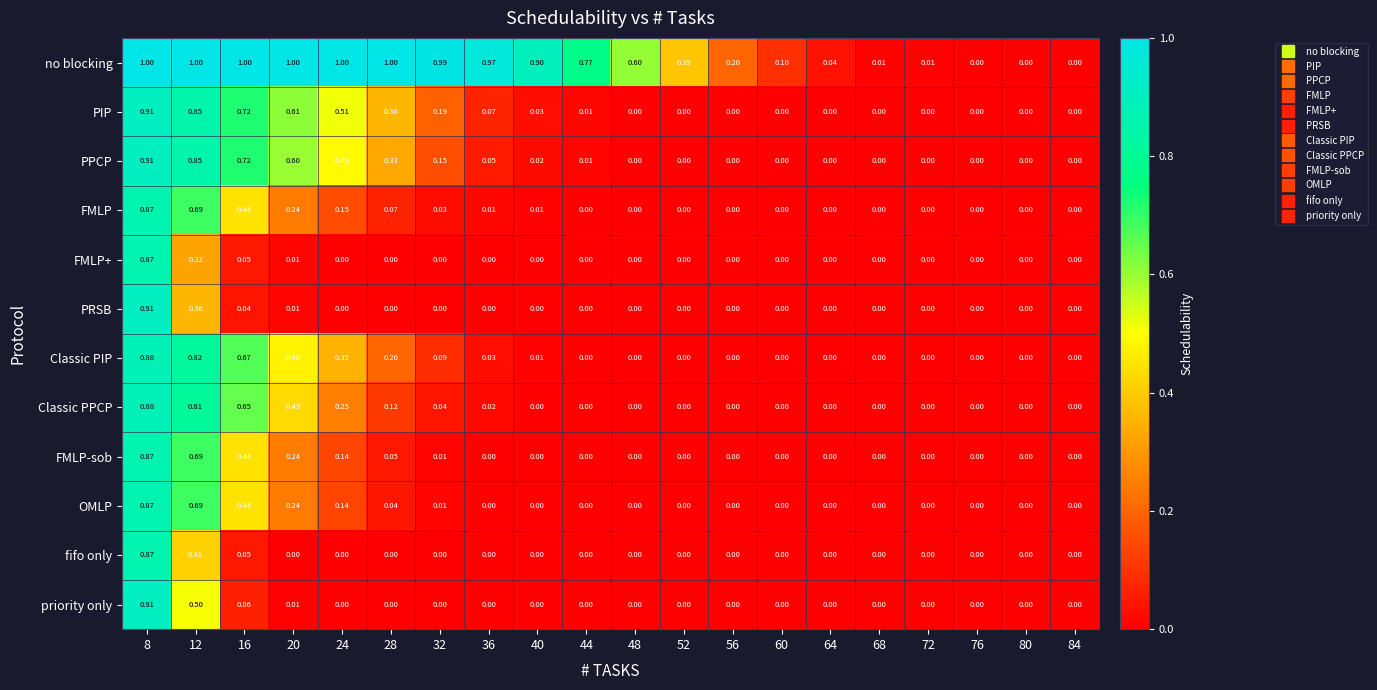

Is the value of FMLP+ at 60 greater than the value of FMLP-sob at 12?

No